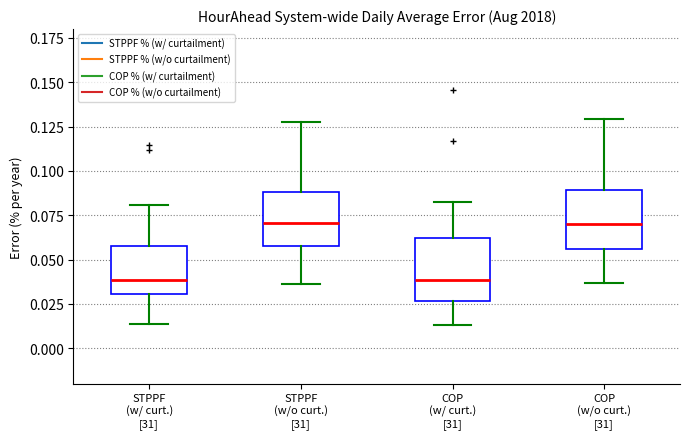

Reading left to right, read every box against the y-axis: the position of its median line, the range the box covers, and the ends of its whiskers. The values are not printed on the chart, so give them approximately, as read against the axis.

STPPF (w/ curt.) [31]: median 0.040, box 0.030 to 0.055, whiskers 0.015 to 0.080
STPPF (w/o curt.) [31]: median 0.070, box 0.055 to 0.090, whiskers 0.035 to 0.130
COP (w/ curt.) [31]: median 0.040, box 0.025 to 0.060, whiskers 0.015 to 0.085
COP (w/o curt.) [31]: median 0.070, box 0.055 to 0.090, whiskers 0.035 to 0.130